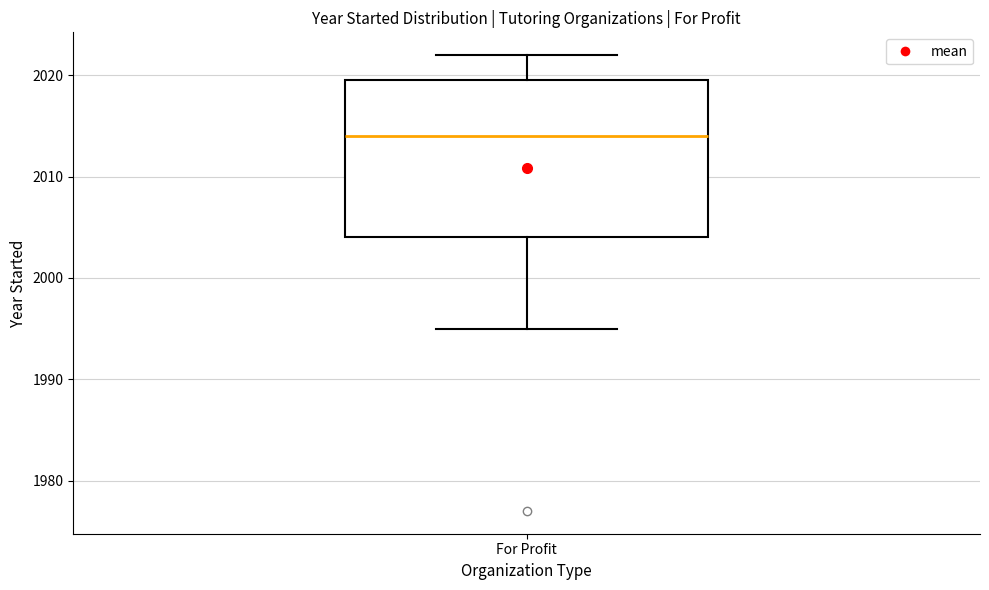

Where does the lower whisker of the box for For Profit end on the y-axis? The values are not printed on the chart, so give them approximately, as read against the axis.

1995